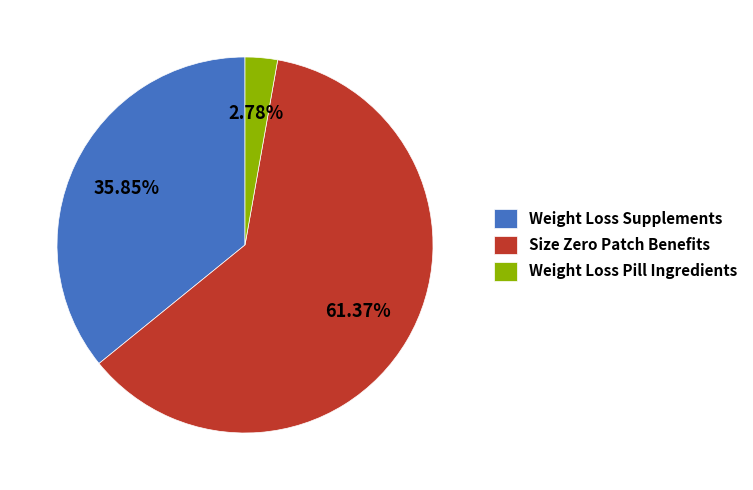

Which category has the smallest portion of the pie?

Weight Loss Pill Ingredients